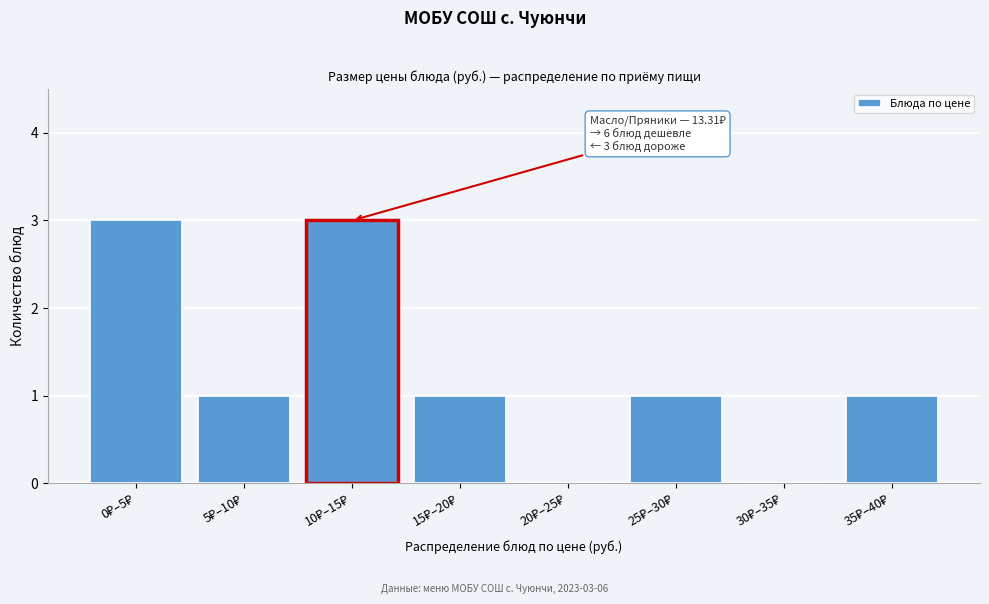

What is the sum of all values?

10